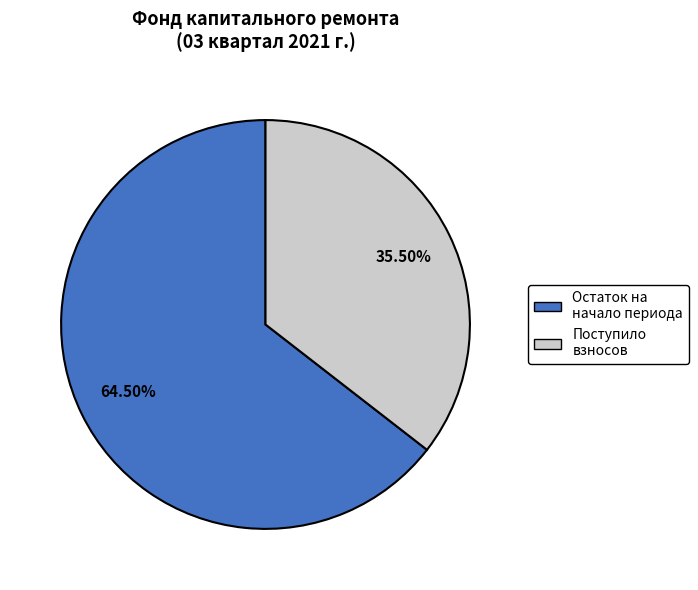

Is the sum of Остаток на начало периода and Поступило взносов greater than half?

Yes